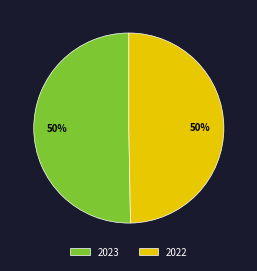

Approximately how many times larger is the value at 2023 compared to 2022?

1.0